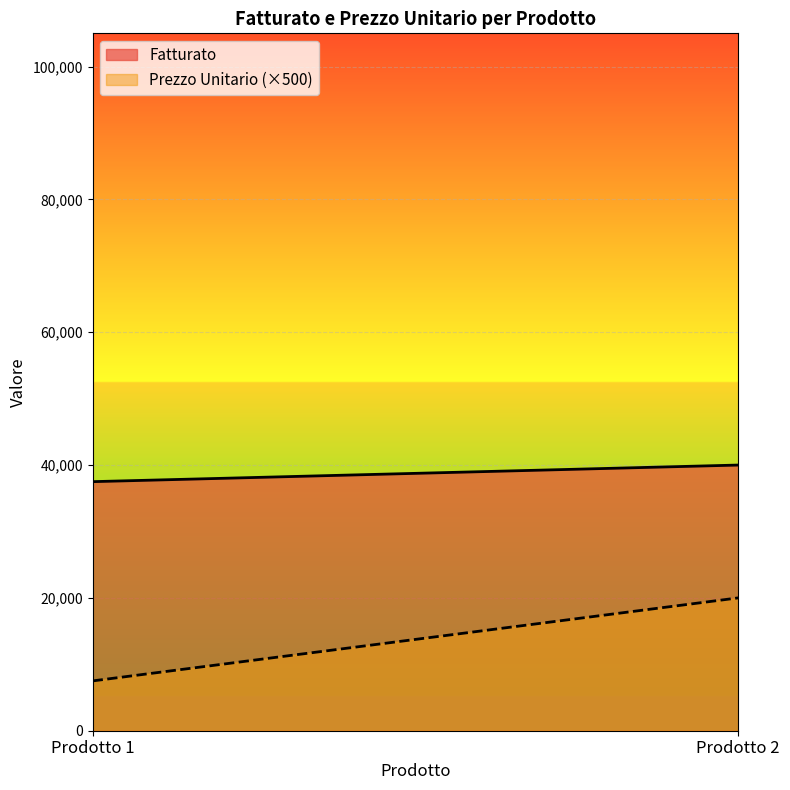

Reading left to right, list all the values displayed in this chart.

Fatturato: Prodotto 1=37500	Prodotto 2=40000
Prezzo Unitario: Prodotto 1=15	Prodotto 2=40